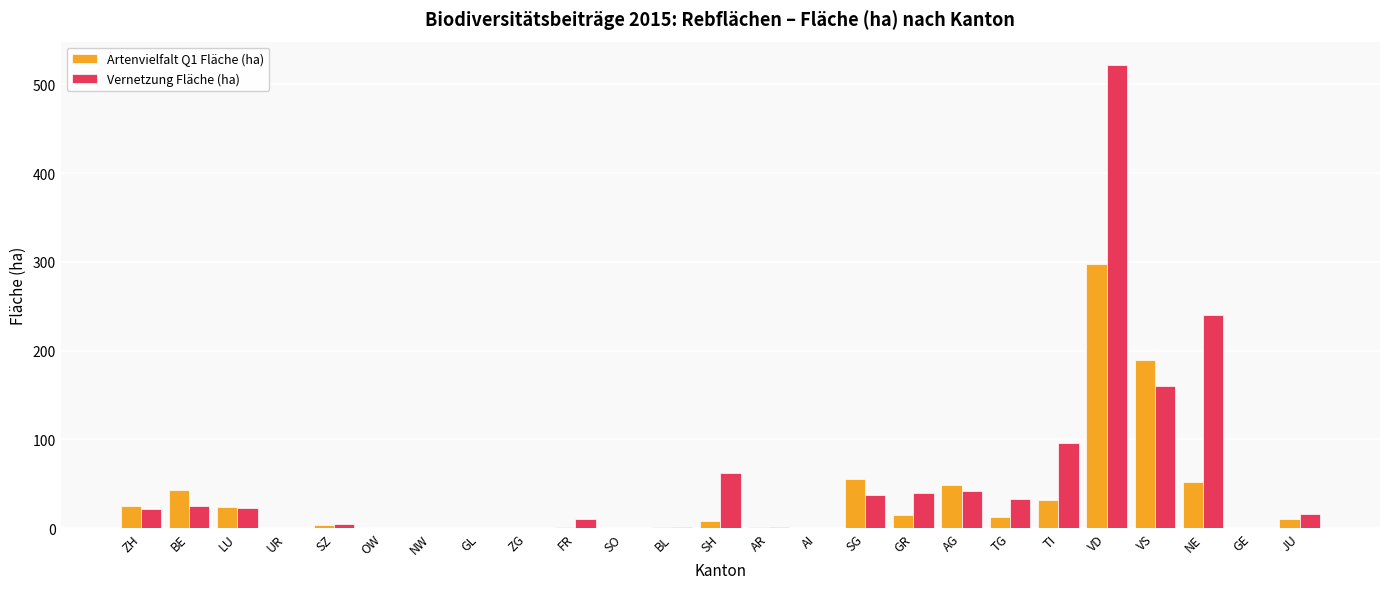

Between SZ and VD, which series saw the biggest shift?

Vernetzung Fläche (ha)